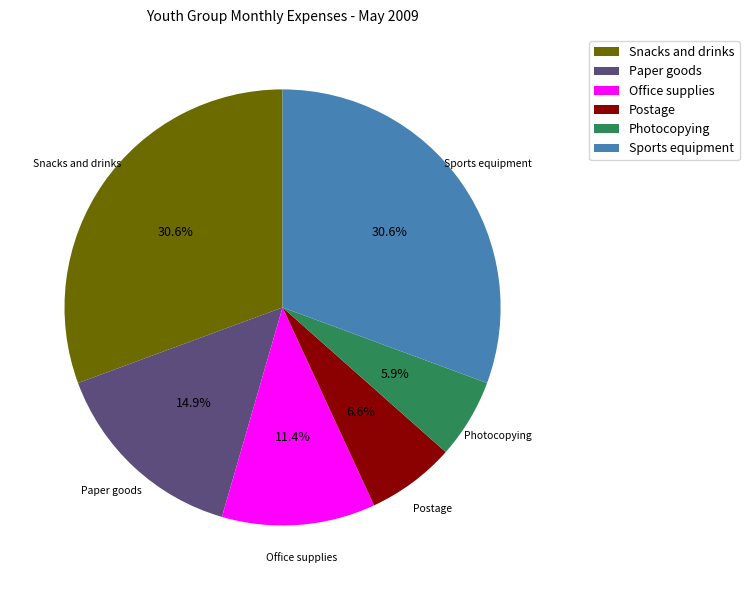

To the nearest percent, what is the difference between the Photocopying and Sports equipment slice percentages?

25%